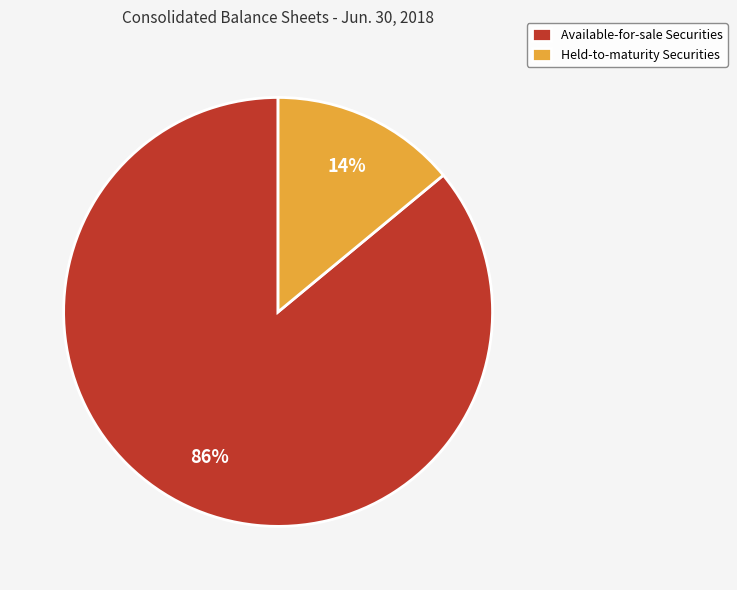

True or false: Available-for-sale Securities accounts for 95% of the total.

False